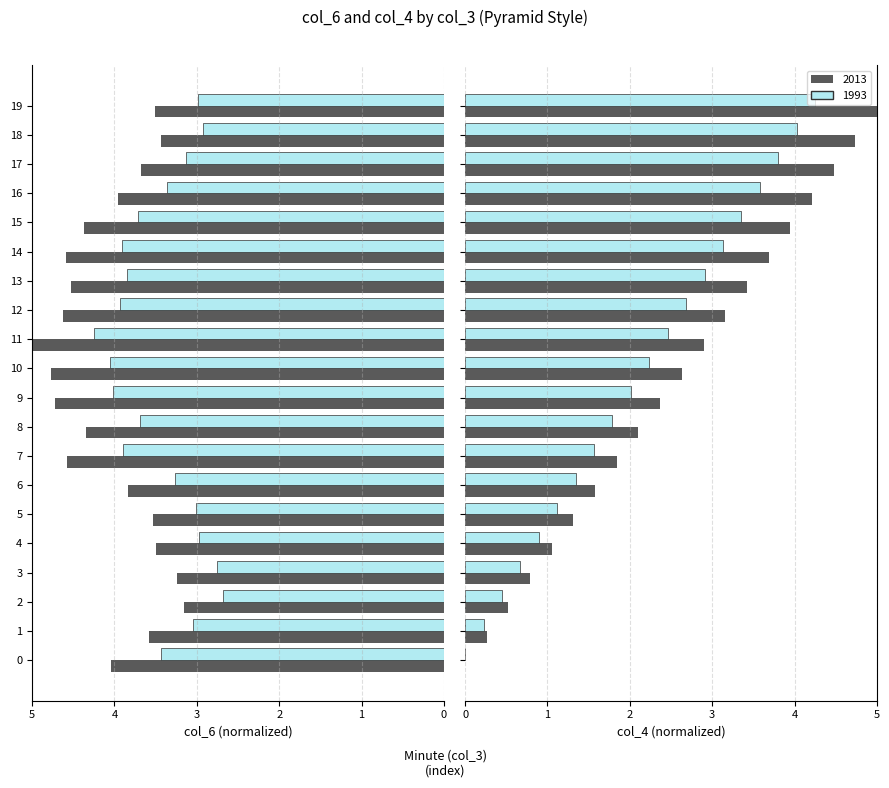

Where is col_6 x0.85 (1993-style) nearest to the value 3?

5